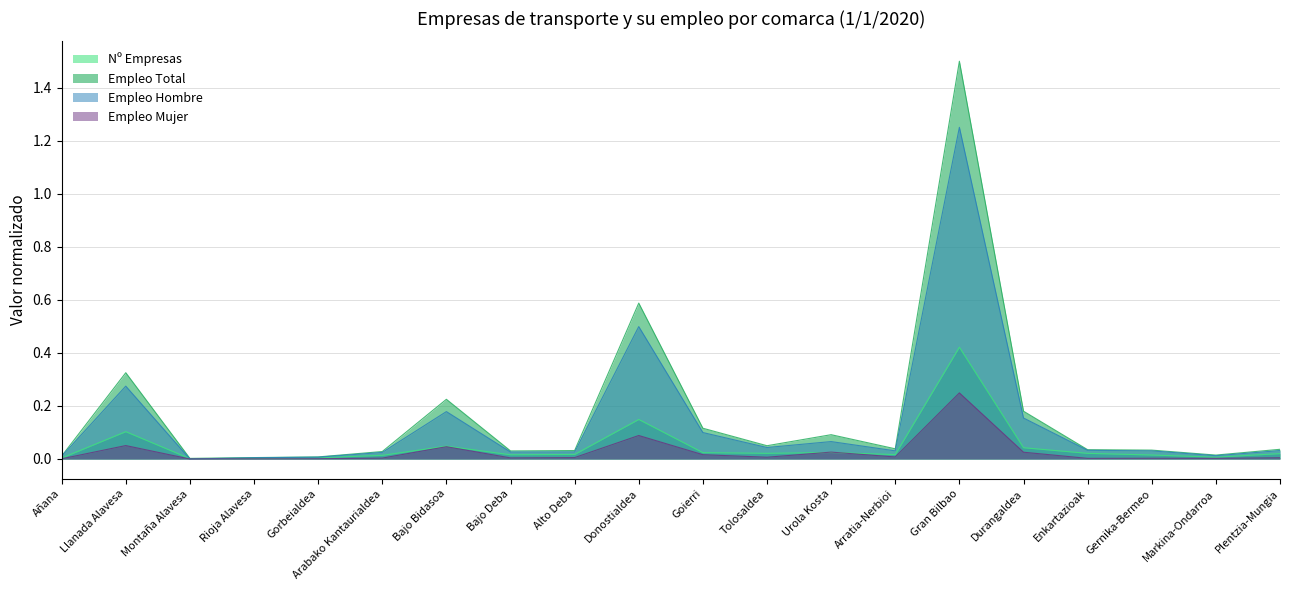

What is the difference between the maximum and minimum values in the Empleo Mujer series?

0.2